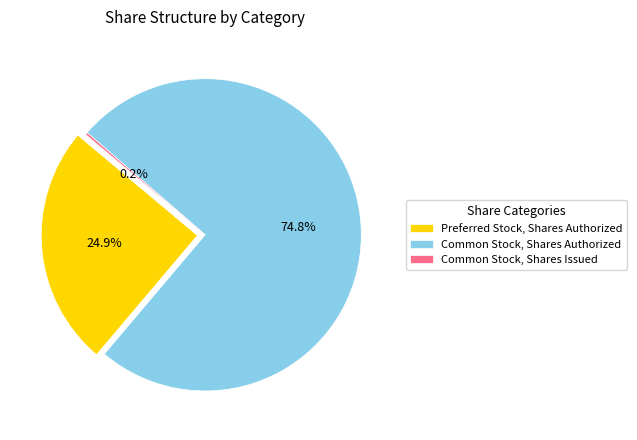

How many slices are in this pie chart?

3